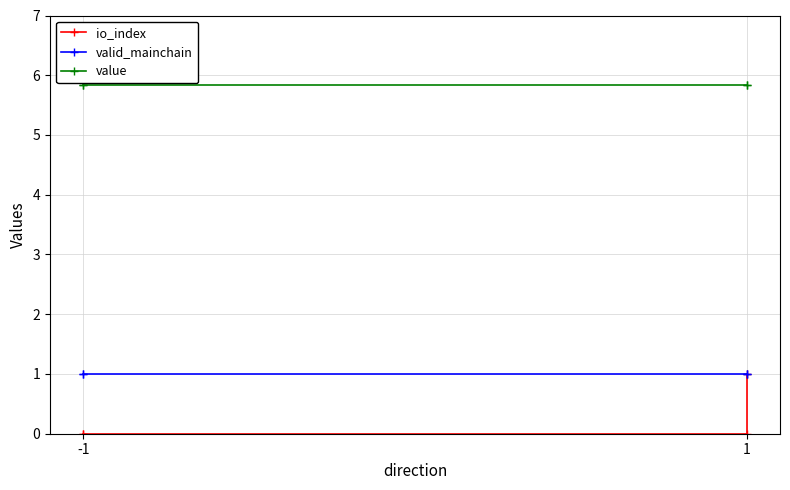

What is the greatest value displayed?

5.8